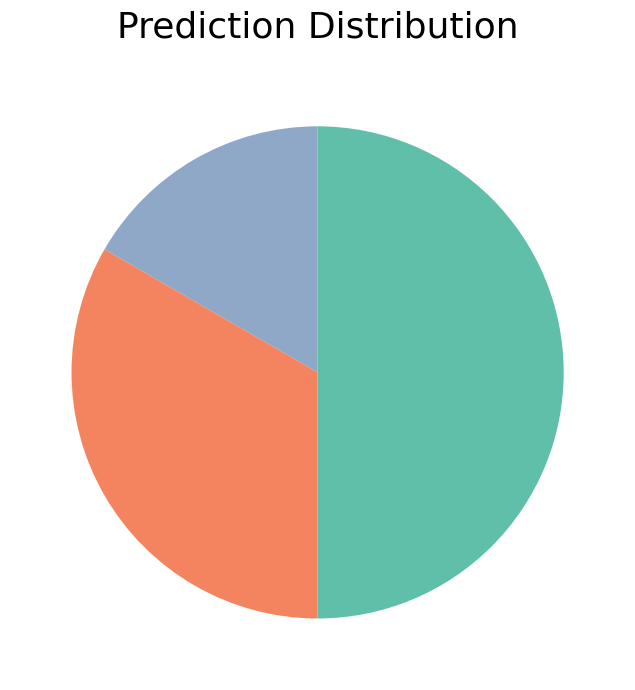

To the nearest percent, what is the average slice percentage?

33%